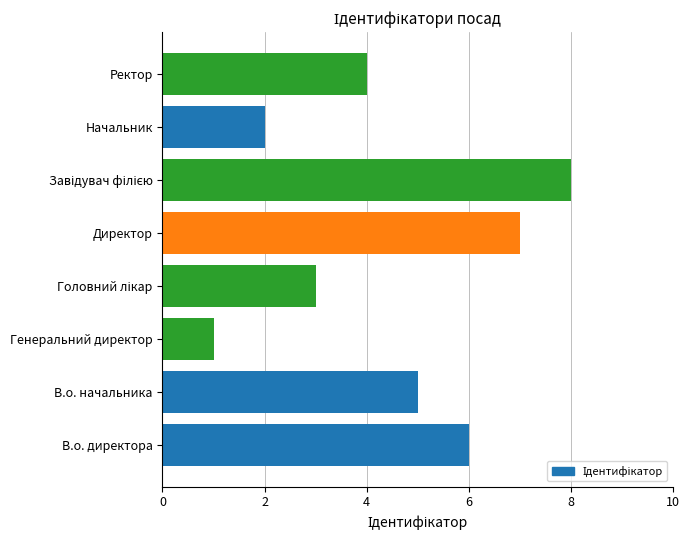

How many bars are there in total?

8